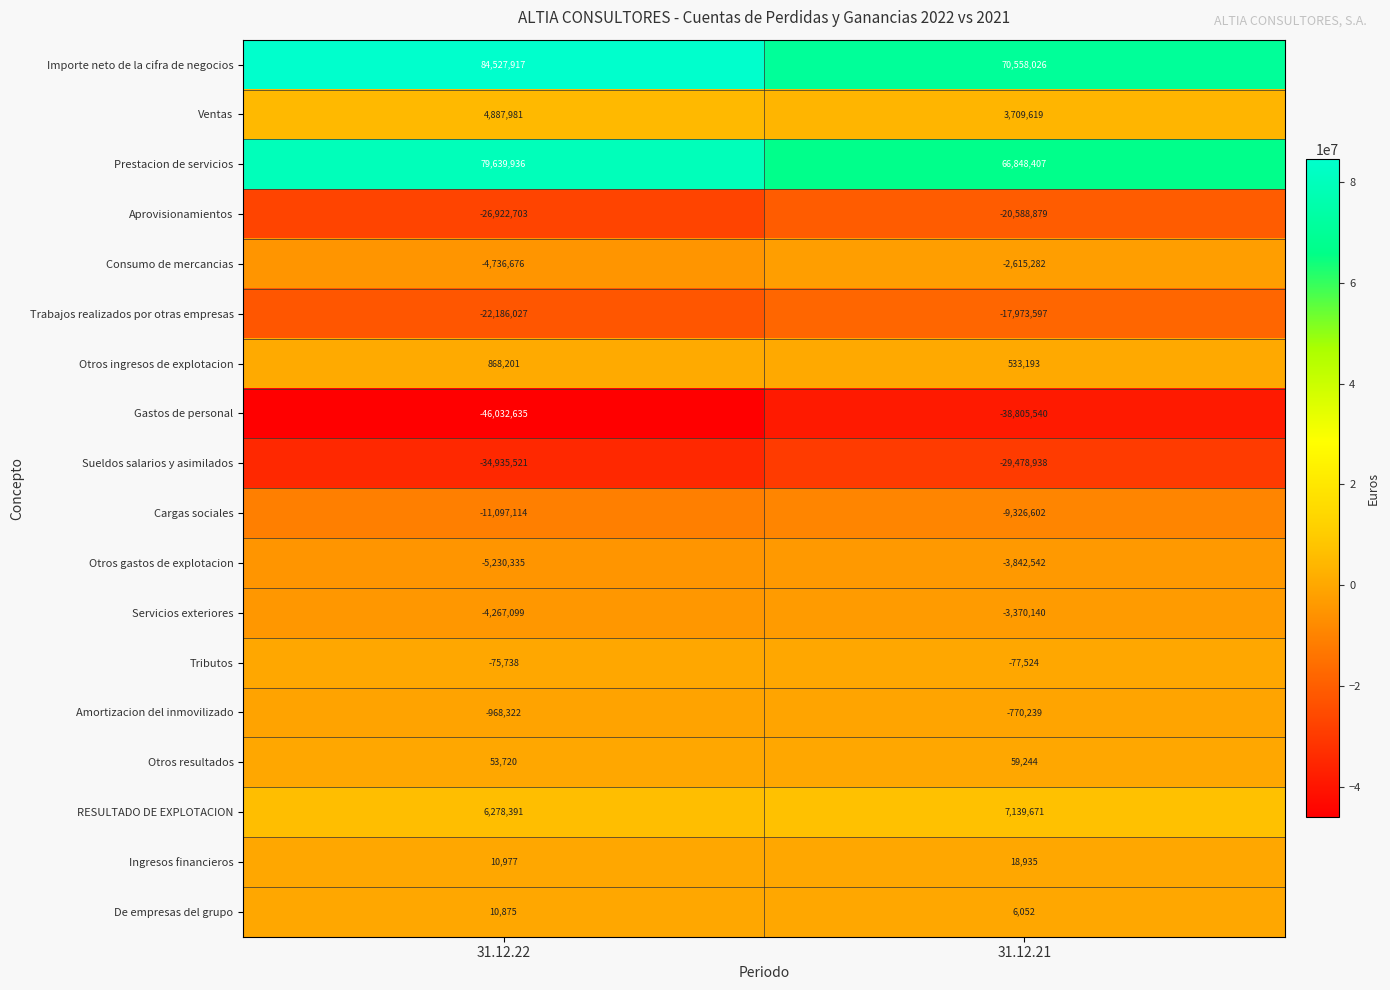

Count the number of categories in the chart.

2